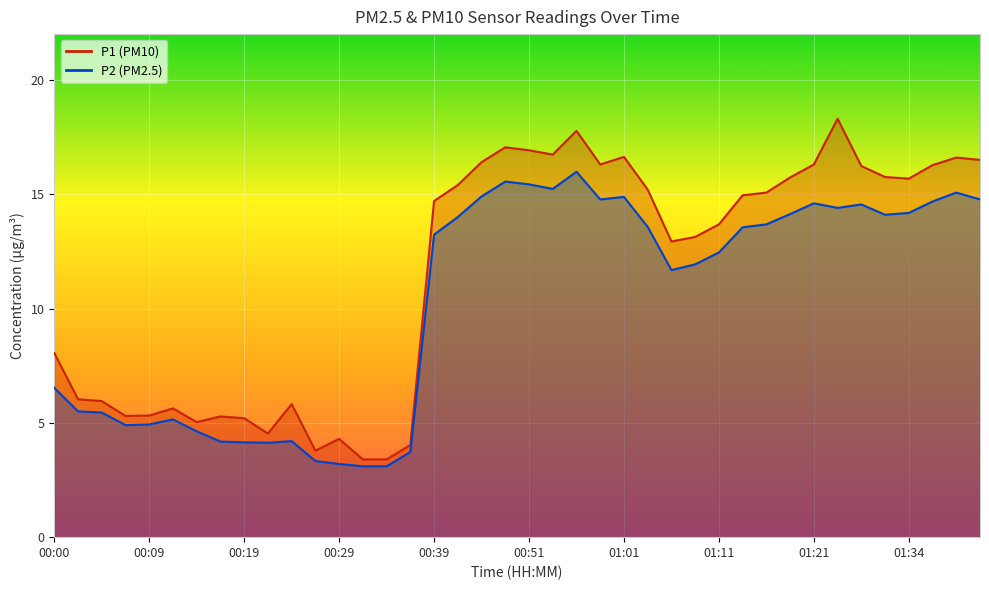

At which category does P2 reach its first local valley?

00:07